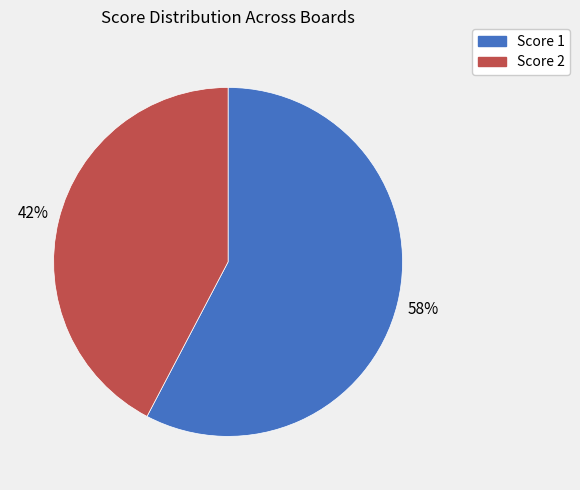

What is the majority slice?

Score 1